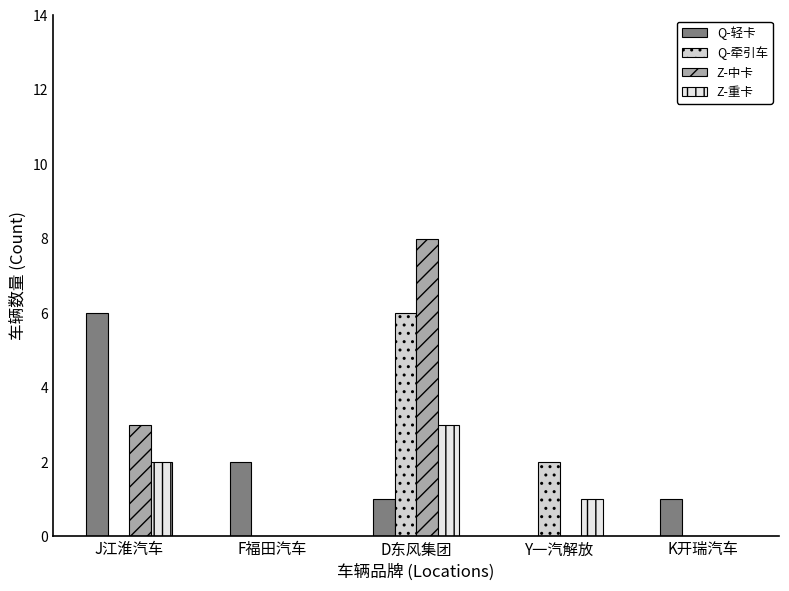

What is the sum of all Q-牵引车 values?

8